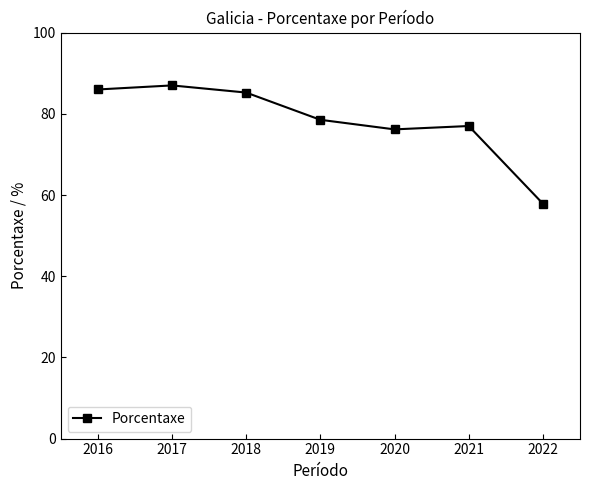

Where is the data nearest to the value 72?

2020